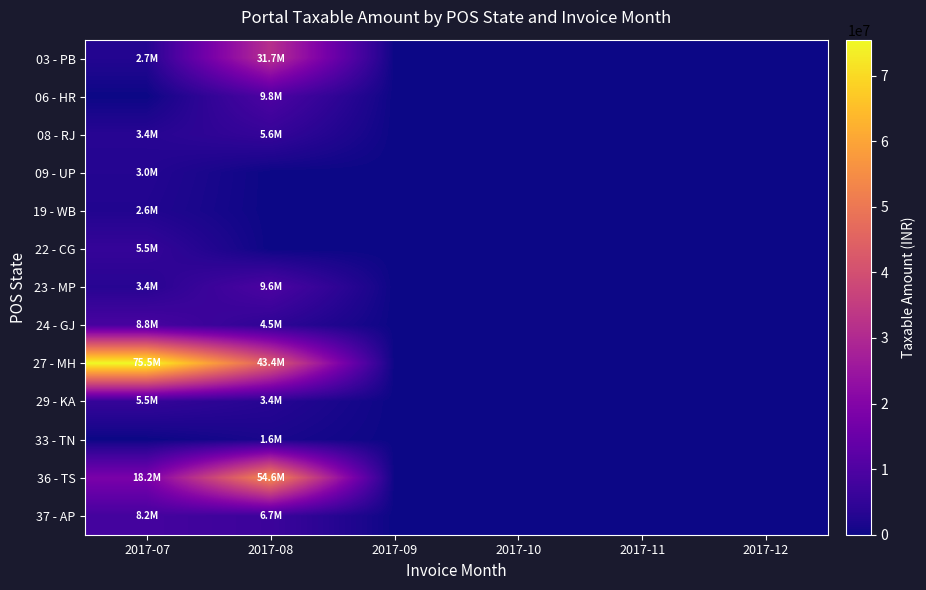

Reading left to right, what are all the values shown in this chart?

03 - PB: 2017-07=2745360.2	2017-08=31708820.0	2017-09=0.0	2017-10=0.0	2017-11=0.0	2017-12=0.0
06 - HR: 2017-07=0.0	2017-08=9801480.0	2017-09=0.0	2017-10=0.0	2017-11=0.0	2017-12=0.0
08 - RJ: 2017-07=3406620.4	2017-08=5577220.0	2017-09=0.0	2017-10=0.0	2017-11=0.0	2017-12=0.0
09 - UP: 2017-07=2967400.0	2017-08=0.0	2017-09=0.0	2017-10=0.0	2017-11=0.0	2017-12=0.0
19 - WB: 2017-07=2566400.0	2017-08=0.0	2017-09=0.0	2017-10=0.0	2017-11=0.0	2017-12=0.0
22 - CG: 2017-07=5488039.8	2017-08=0.0	2017-09=0.0	2017-10=0.0	2017-11=0.0	2017-12=0.0
23 - MP: 2017-07=3442620.4	2017-08=9579800.0	2017-09=0.0	2017-10=0.0	2017-11=0.0	2017-12=0.0
24 - GJ: 2017-07=8753919.4	2017-08=4460780.0	2017-09=0.0	2017-10=0.0	2017-11=0.0	2017-12=0.0
27 - MH: 2017-07=75481310.2	2017-08=43399010.0	2017-09=0.0	2017-10=0.0	2017-11=0.0	2017-12=0.0
29 - KA: 2017-07=5507000.0	2017-08=3357980.0	2017-09=0.0	2017-10=0.0	2017-11=0.0	2017-12=0.0
33 - TN: 2017-07=0.0	2017-08=1595000.0	2017-09=0.0	2017-10=0.0	2017-11=0.0	2017-12=0.0
36 - TS: 2017-07=18213819.8	2017-08=54627500.0	2017-09=0.0	2017-10=0.0	2017-11=0.0	2017-12=0.0
37 - AP: 2017-07=8169020.4	2017-08=6660680.0	2017-09=0.0	2017-10=0.0	2017-11=0.0	2017-12=0.0